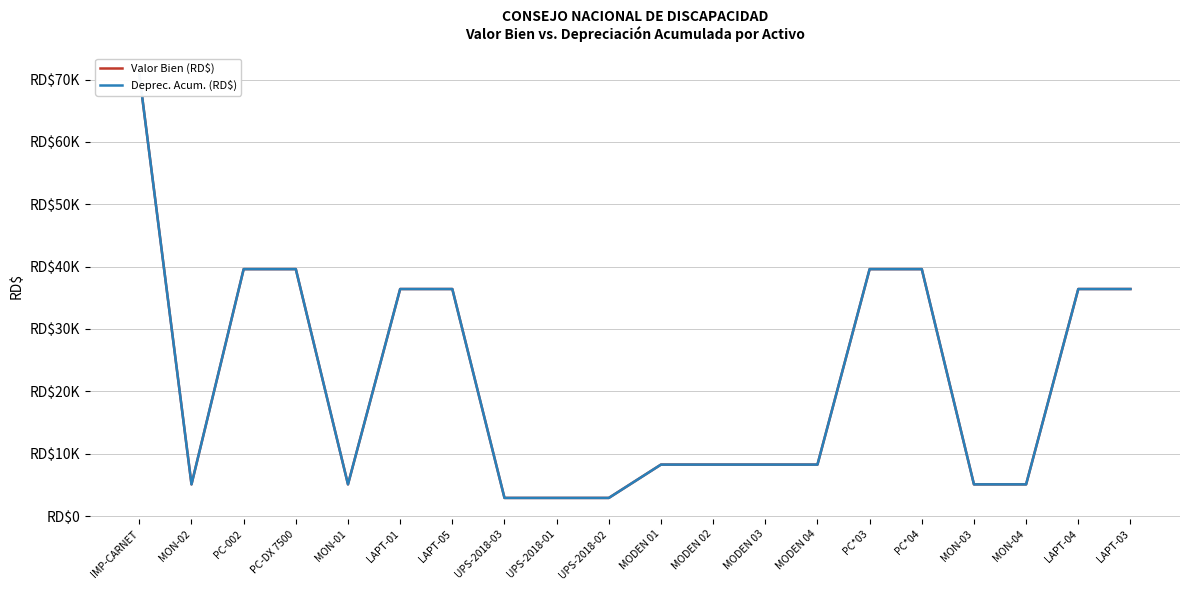

Rank the series at MODEN 02 from lowest to highest value.

Deprec. Acum. (RD$), Valor Bien (RD$)